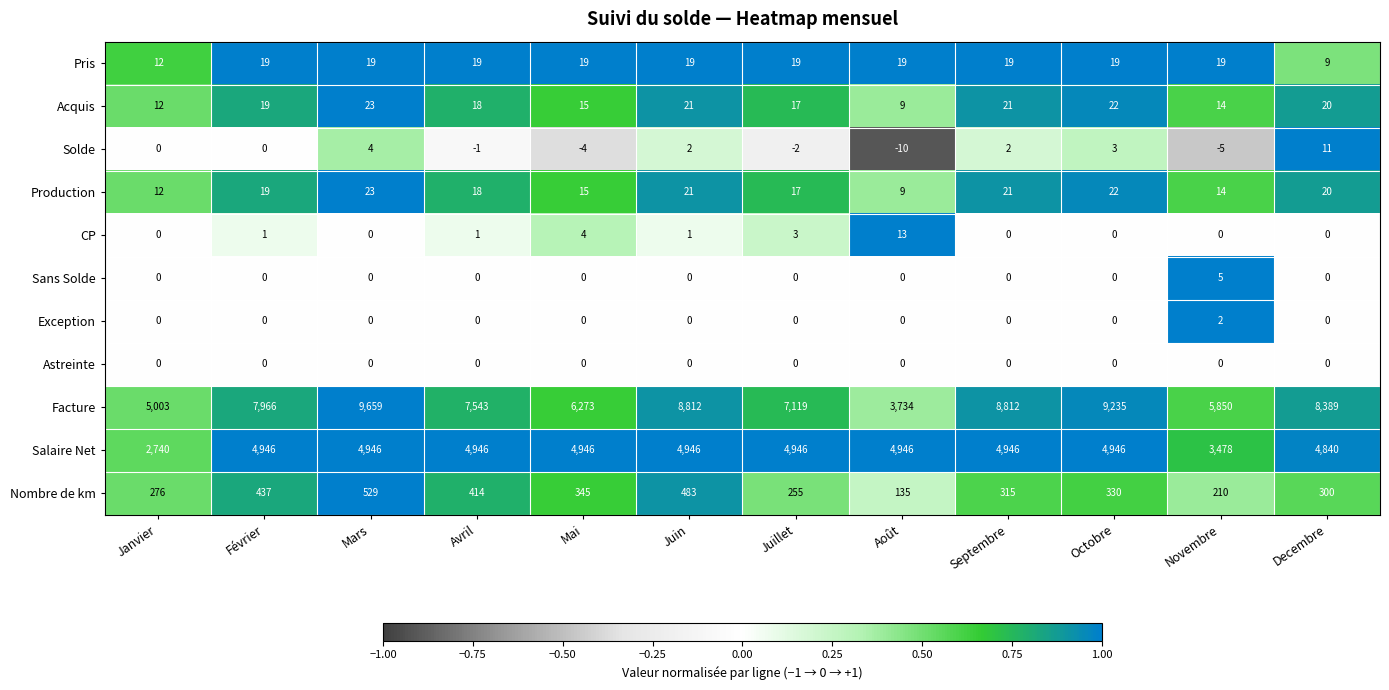

How many data points in Nombre de km are less than 330?

6